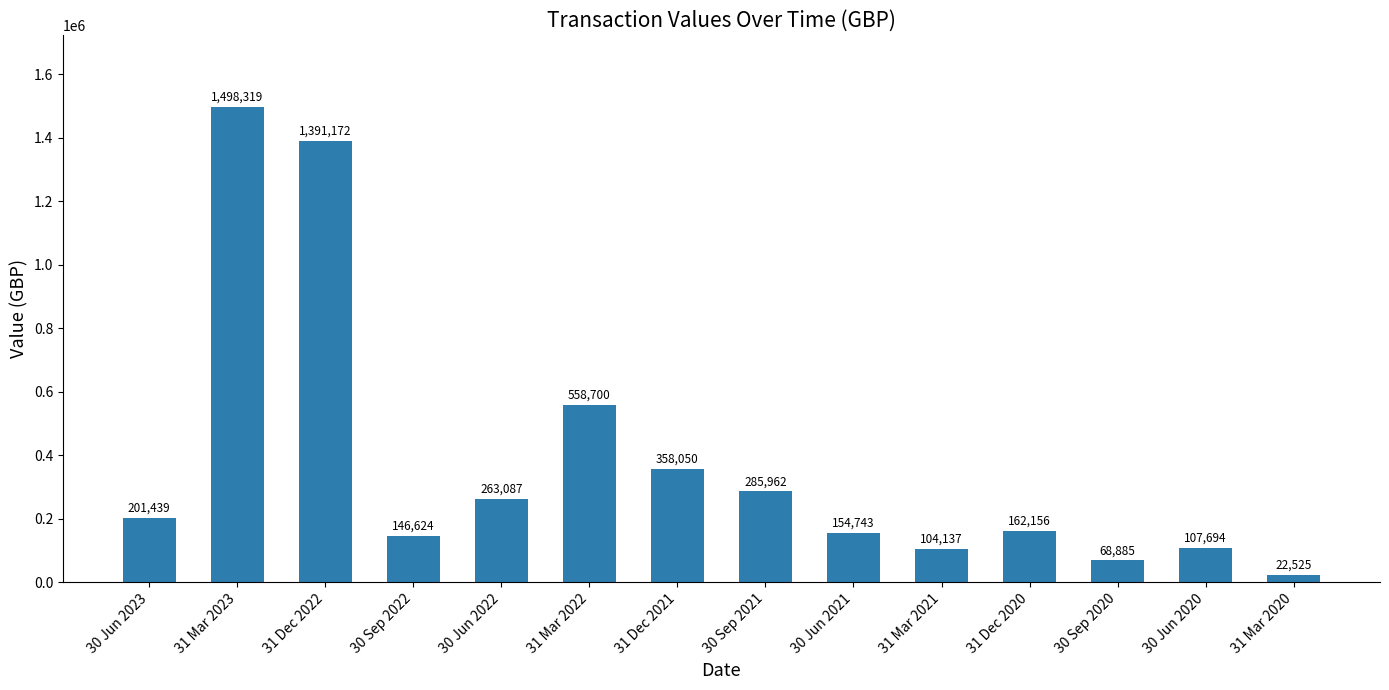

Reading left to right, transcribe all the data shown in this chart.

201439	1498319	1391172	146624	263087	558700	358050	285962	154743	104137	162156	68885	107694	22525